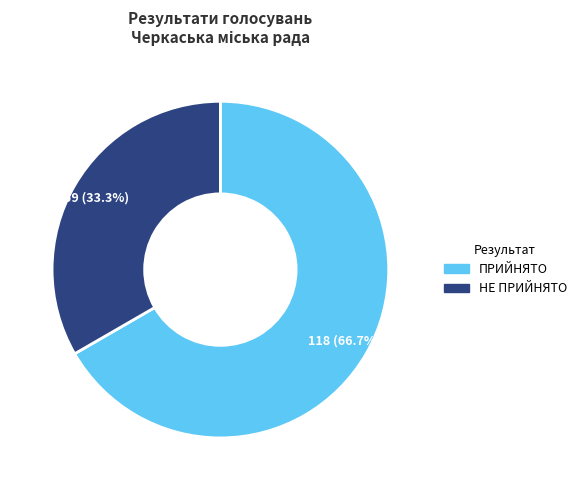

What is the majority slice?

ПРИЙНЯТО